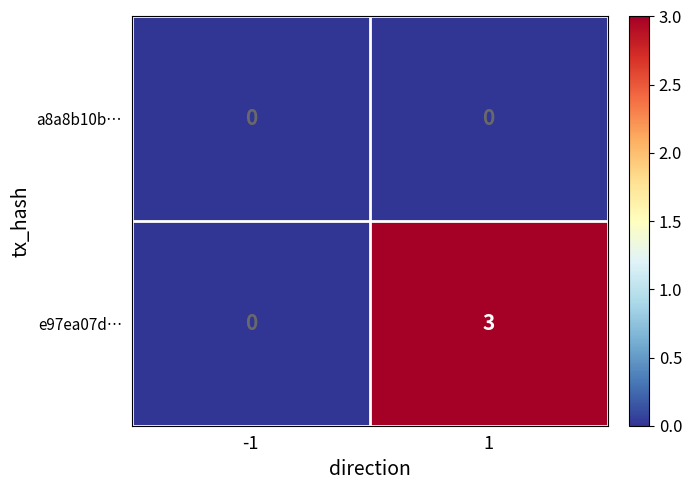

List the series in order of their overall mean, lowest first.

a8a8b10b…, e97ea07d…